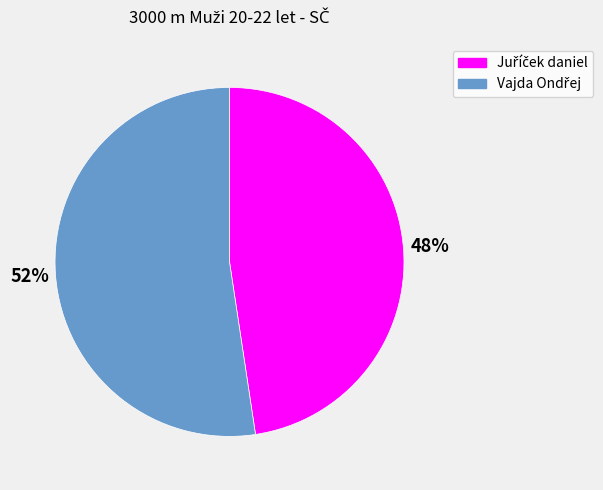

To the nearest percent, what is the average slice percentage?

50%